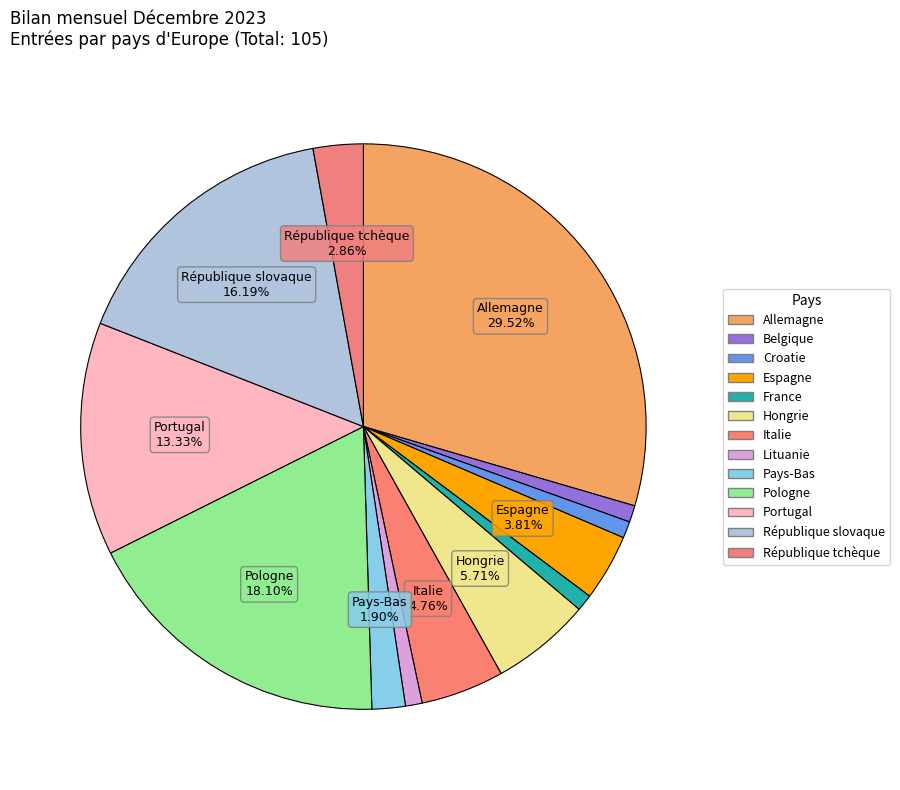

Rank the categories by value from lowest to highest.

Belgique, Croatie, France, Lituanie, Pays-Bas, République tchèque, Espagne, Italie, Hongrie, Portugal, République slovaque, Pologne, Allemagne